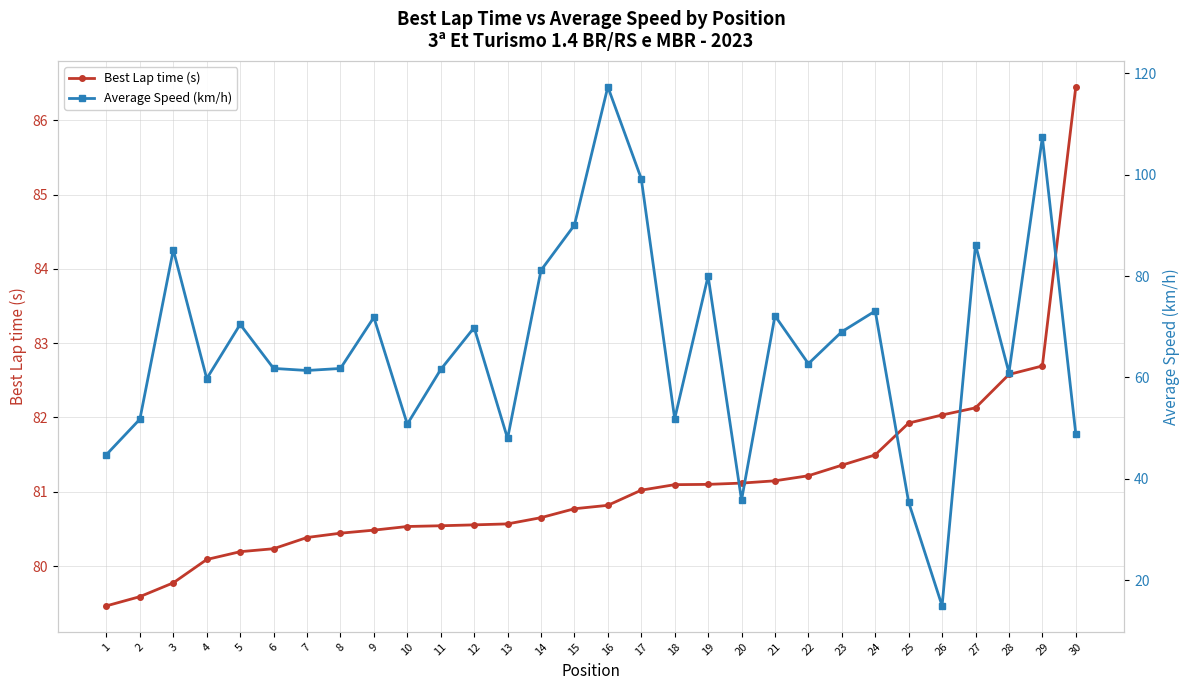

List the labels in order of Best Lap time (s) value, largest first.

30, 29, 28, 27, 26, 25, 24, 23, 22, 21, 20, 19, 18, 17, 16, 15, 14, 13, 12, 11, 10, 9, 8, 7, 6, 5, 4, 3, 2, 1